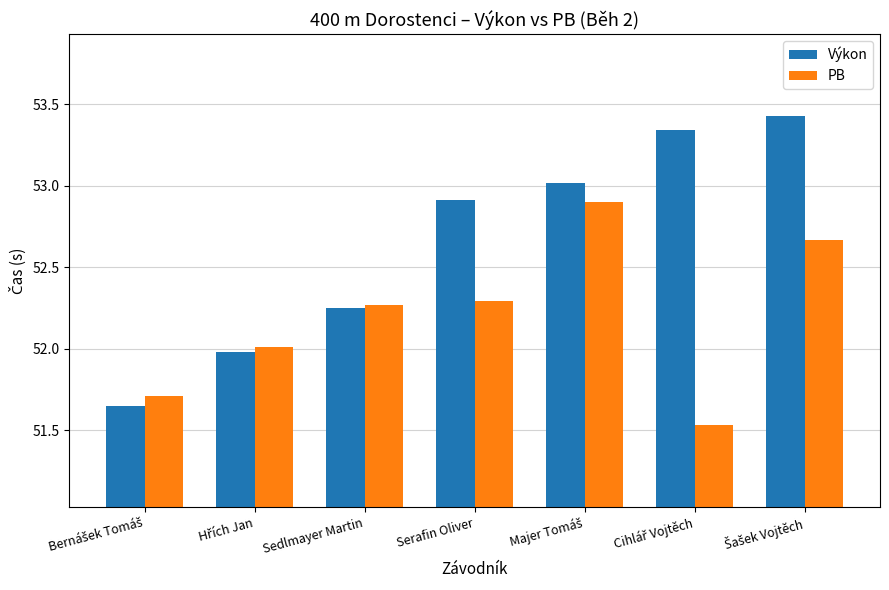

Which series has the widest spread of values?

Výkon